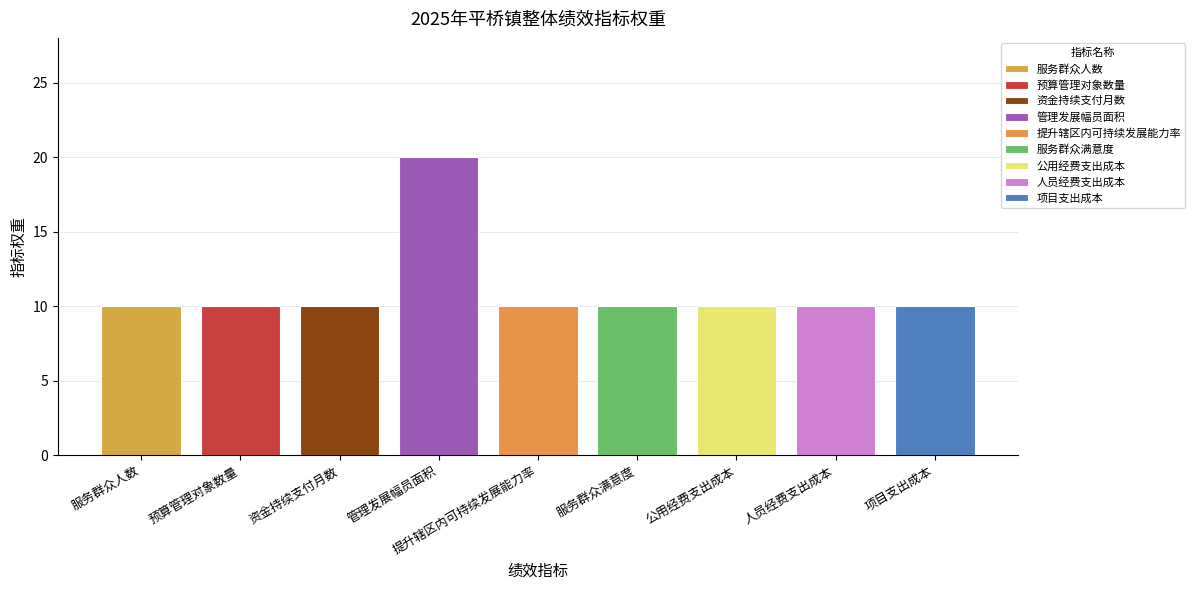

What is the difference between the maximum and minimum values?

10